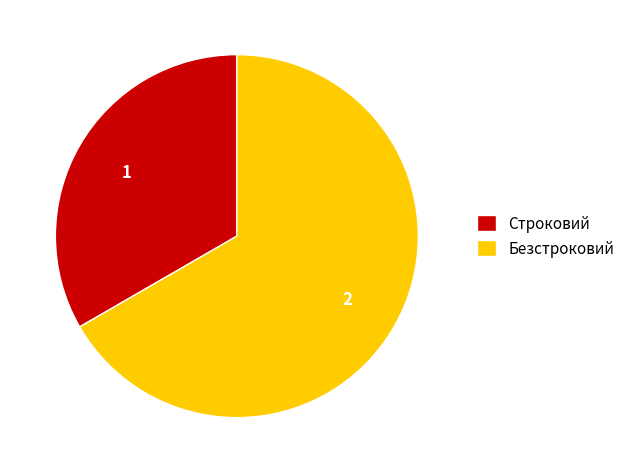

Which category accounts for the majority?

Безстроковий